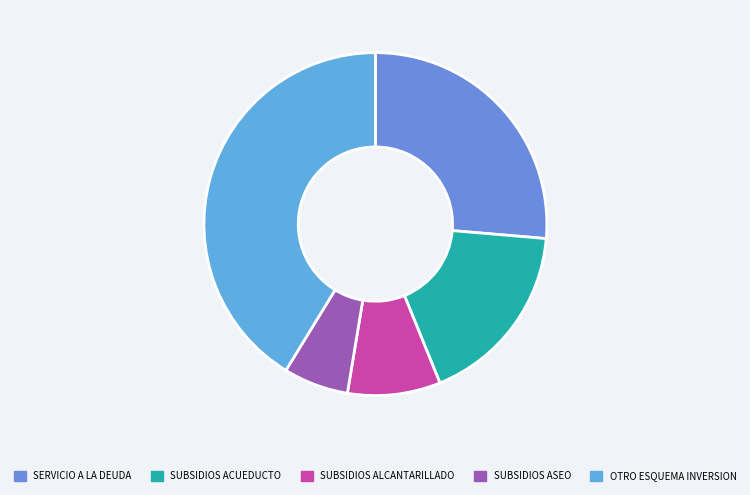

Count the number of slices in the pie.

5